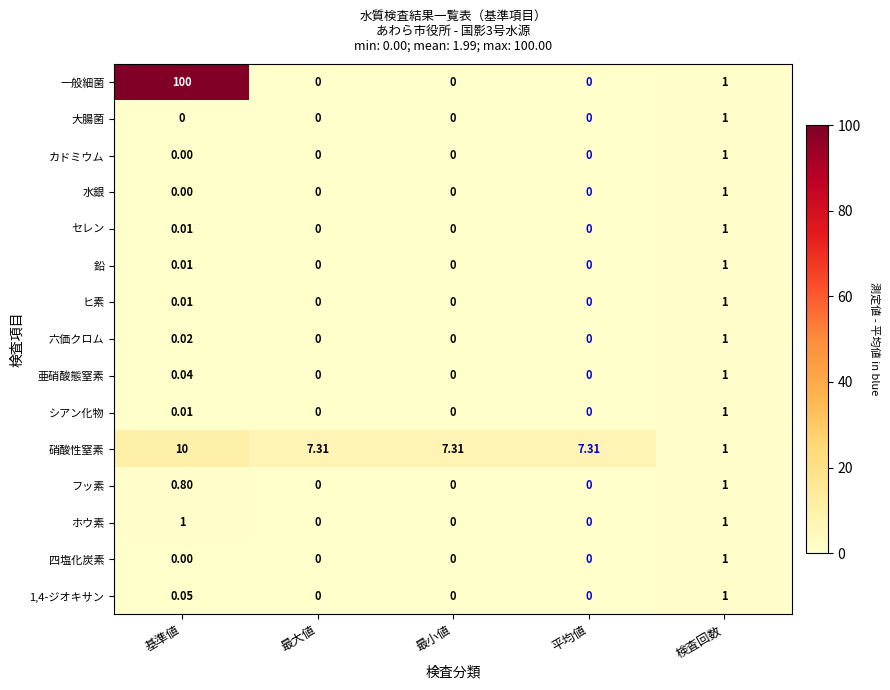

Which category has the highest value in the 四塩化炭素 series?

検査回数